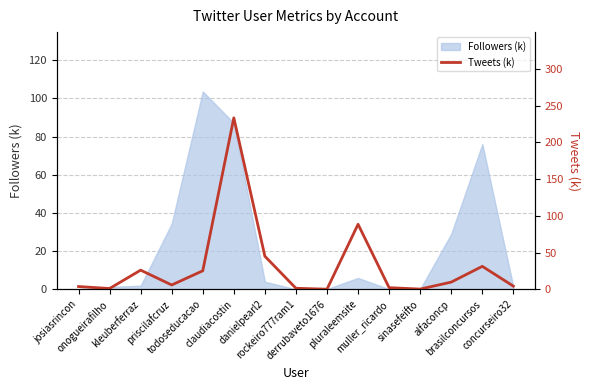

At which category does the chart reach its peak across all series?

claudiacostin